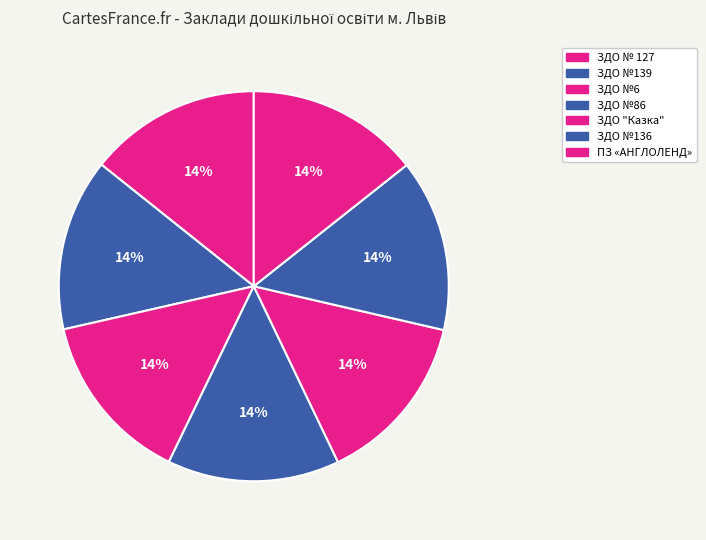

What percentage do ЗДО №6 and ЗДО № 127 together represent?

28.6%